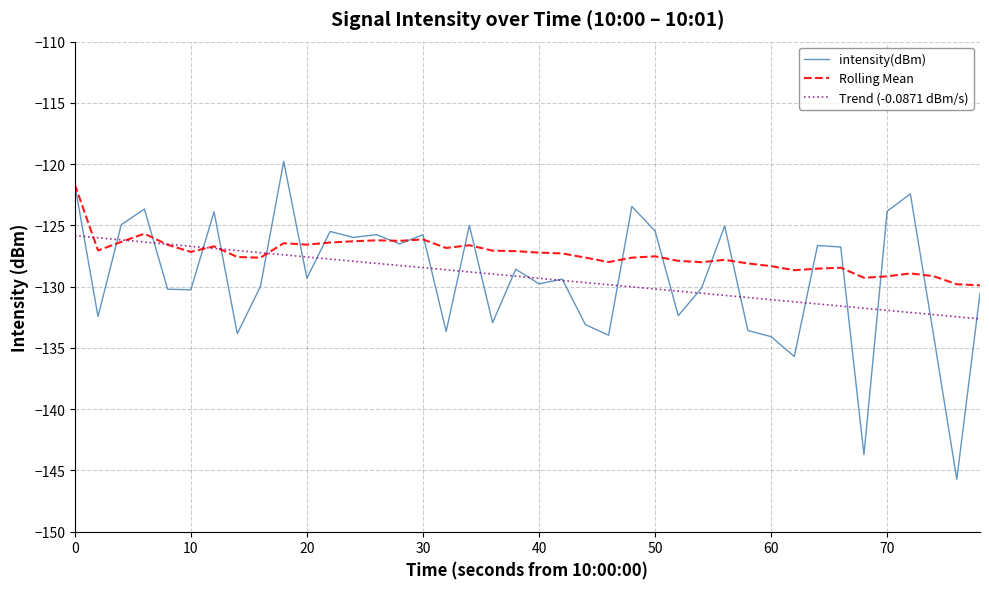

What is the difference between the second highest and second lowest values in the intensity(dBm) series?

22.1